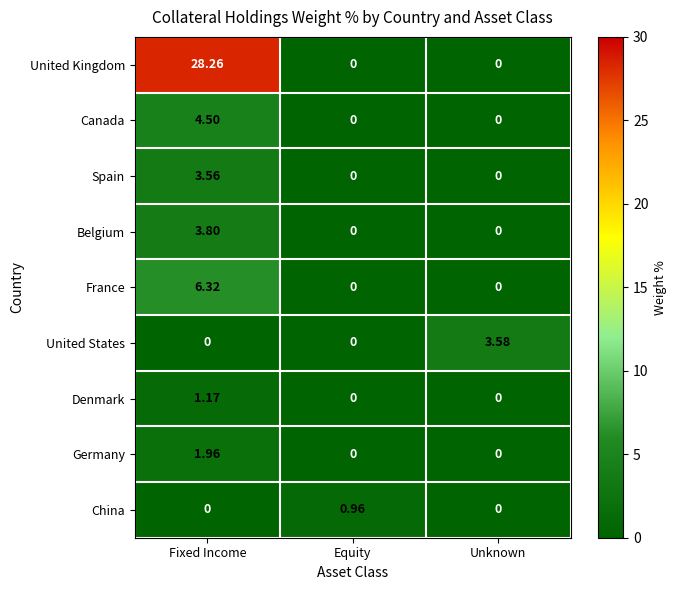

Which series has the widest spread of values?

United Kingdom